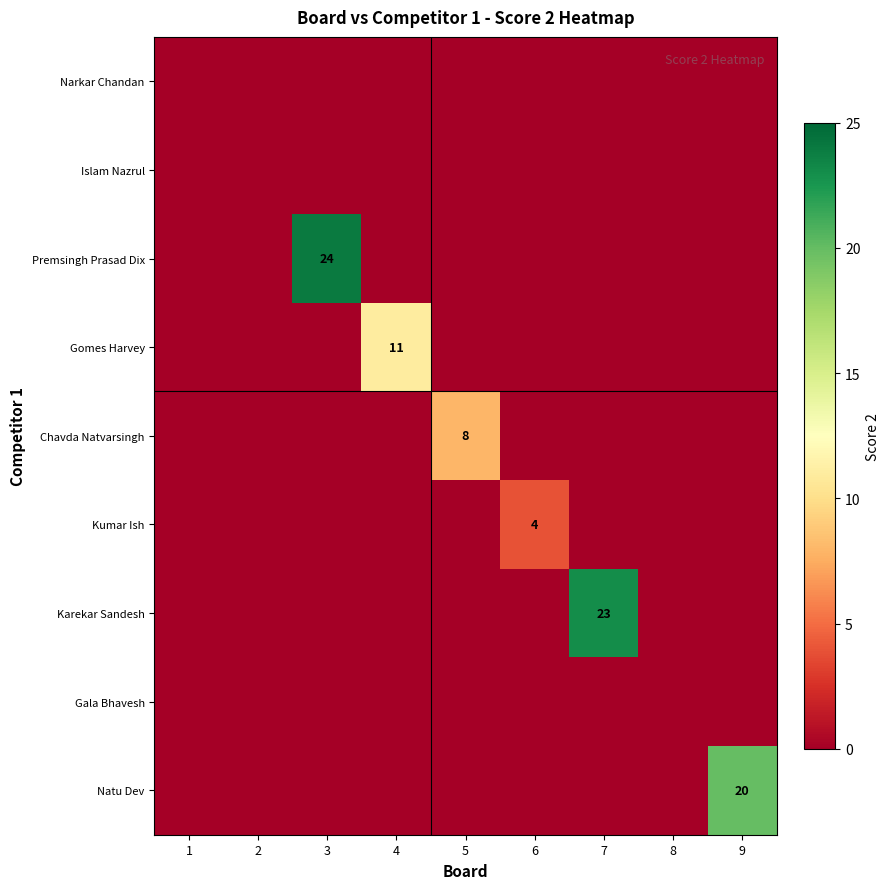

What is the approximate value of Chavda Natvarsingh at 5?

8